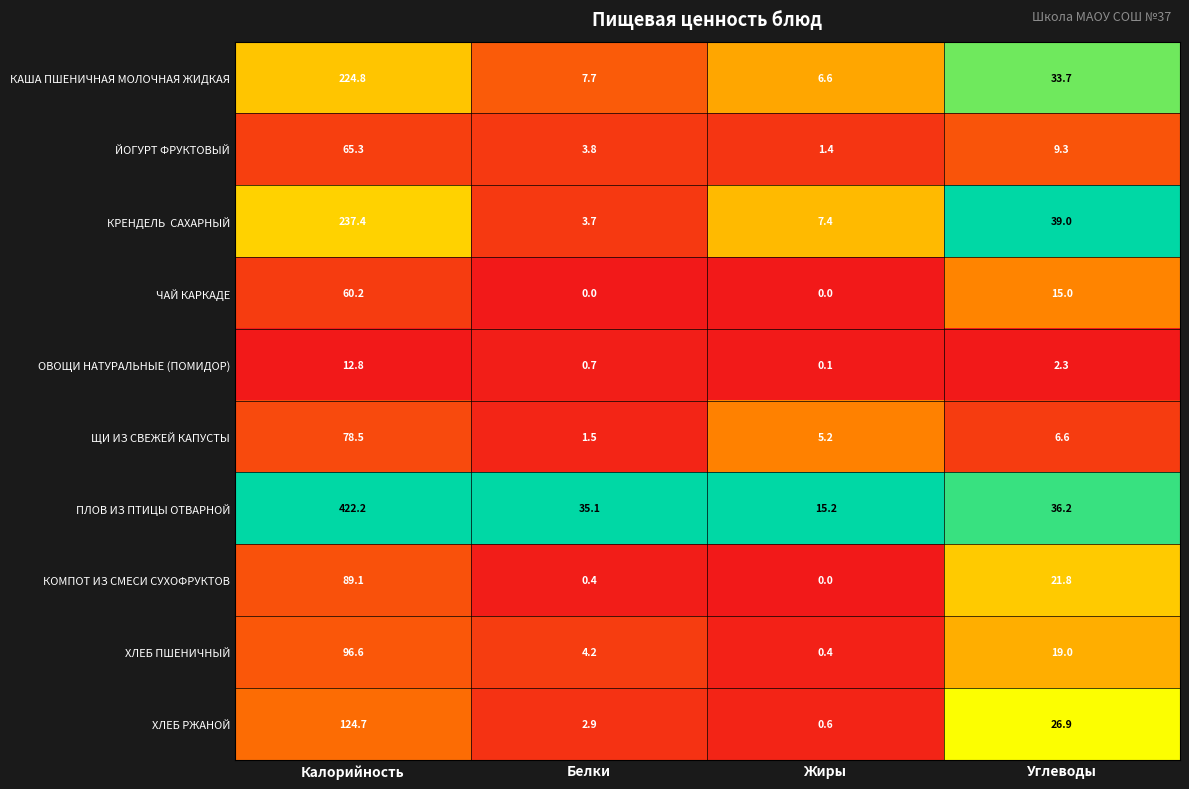

Rank the categories by ХЛЕБ РЖАНОЙ value from lowest to highest.

Жиры, Белки, Углеводы, Калорийность